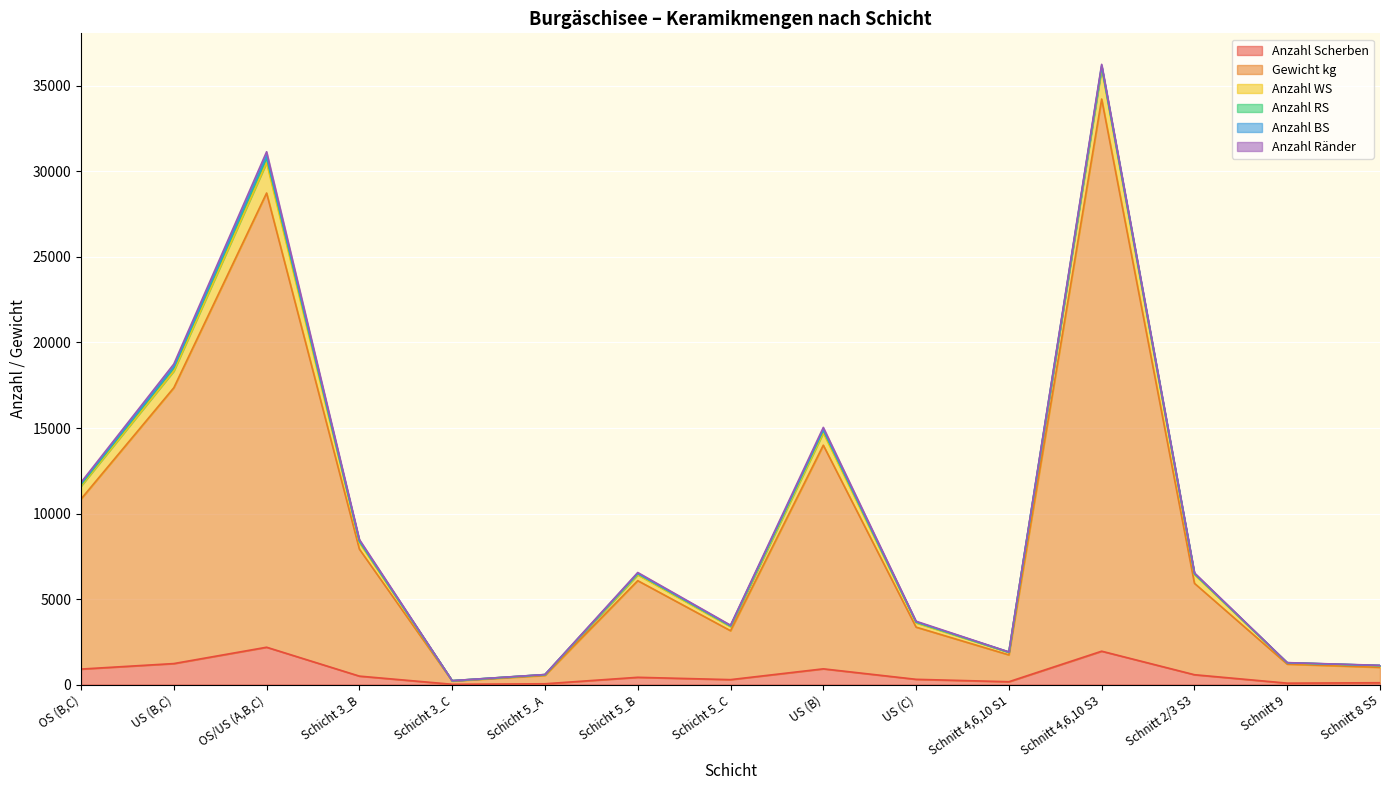

What is the maximum value for Anzahl Scherben?

2184